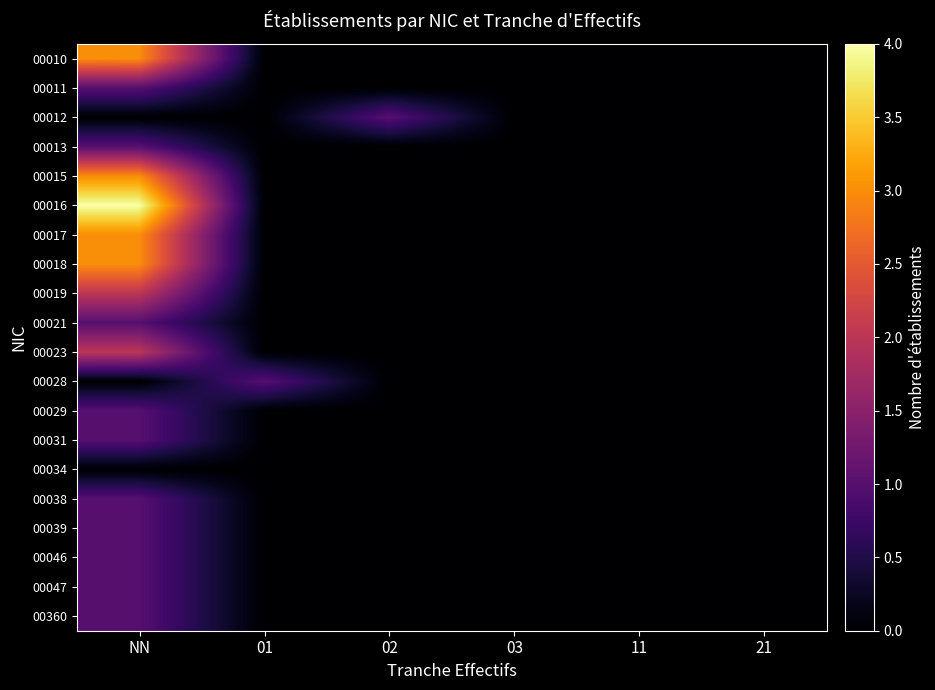

At 03, list the series in order from largest to smallest.

00010, 00011, 00012, 00013, 00015, 00016, 00017, 00018, 00019, 00021, 00023, 00028, 00029, 00031, 00034, 00038, 00039, 00046, 00047, 00360